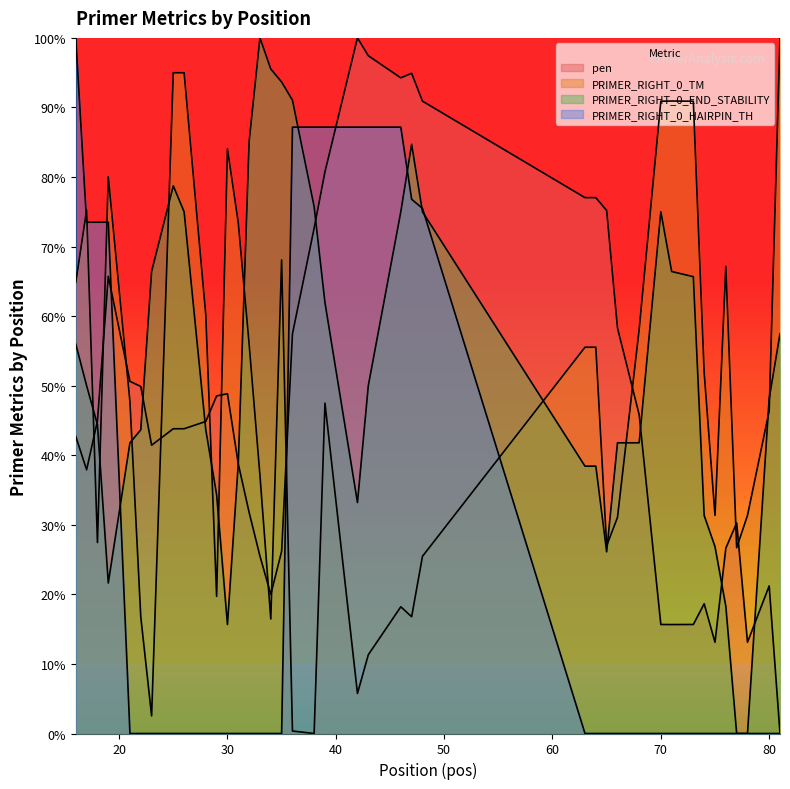

True or false: PRIMER_RIGHT_0_HAIRPIN_TH has a value of -68.2 at 70.

False